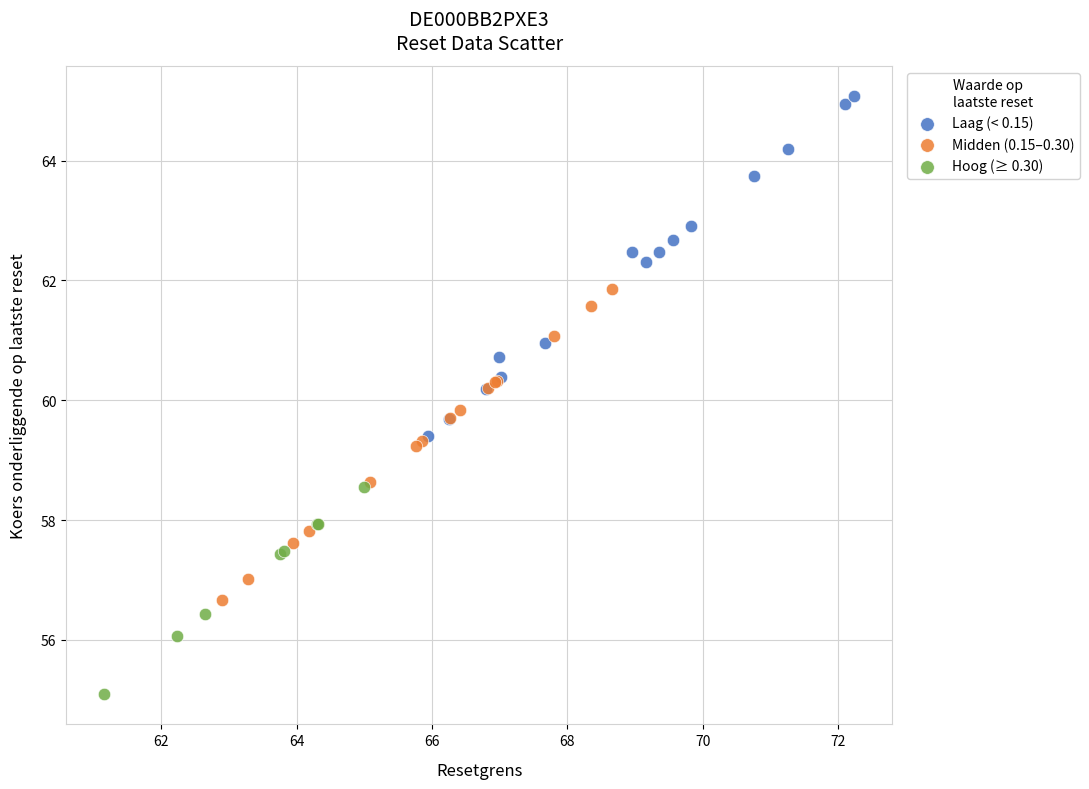

Which series reaches the minimum Y coordinate?

Hoog (≥ 0.30)